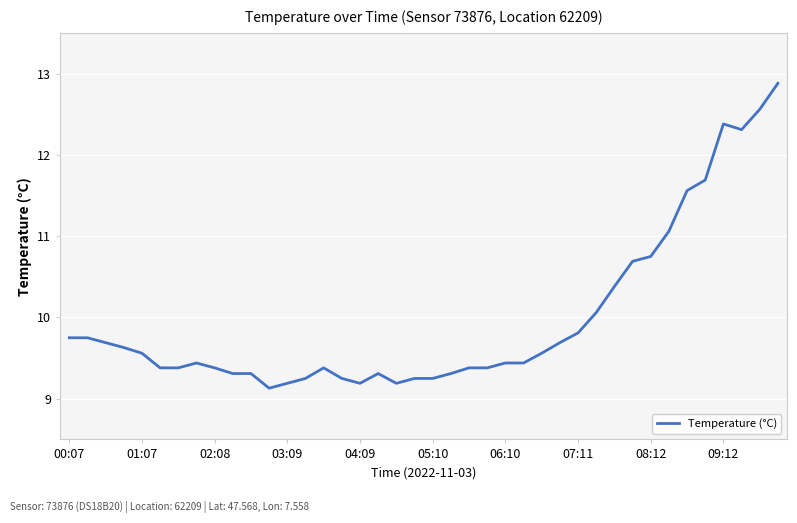

What is the minimum value shown in the chart?

9.1